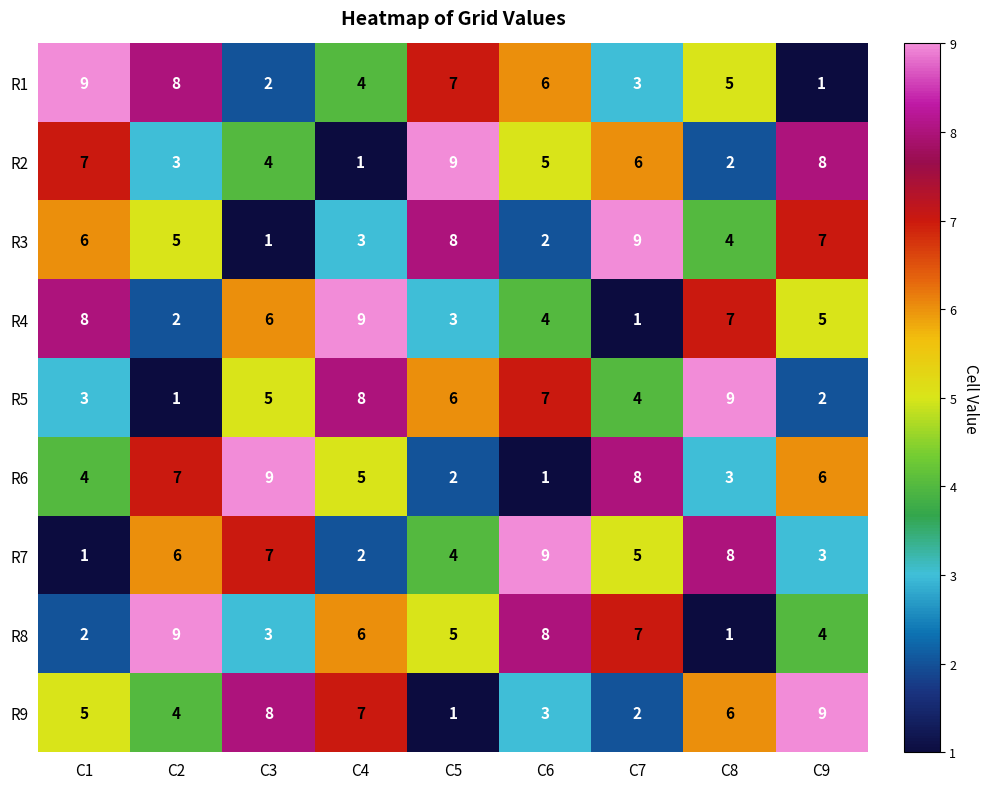

What is the difference between the maximum and minimum values in the R7 series?

8